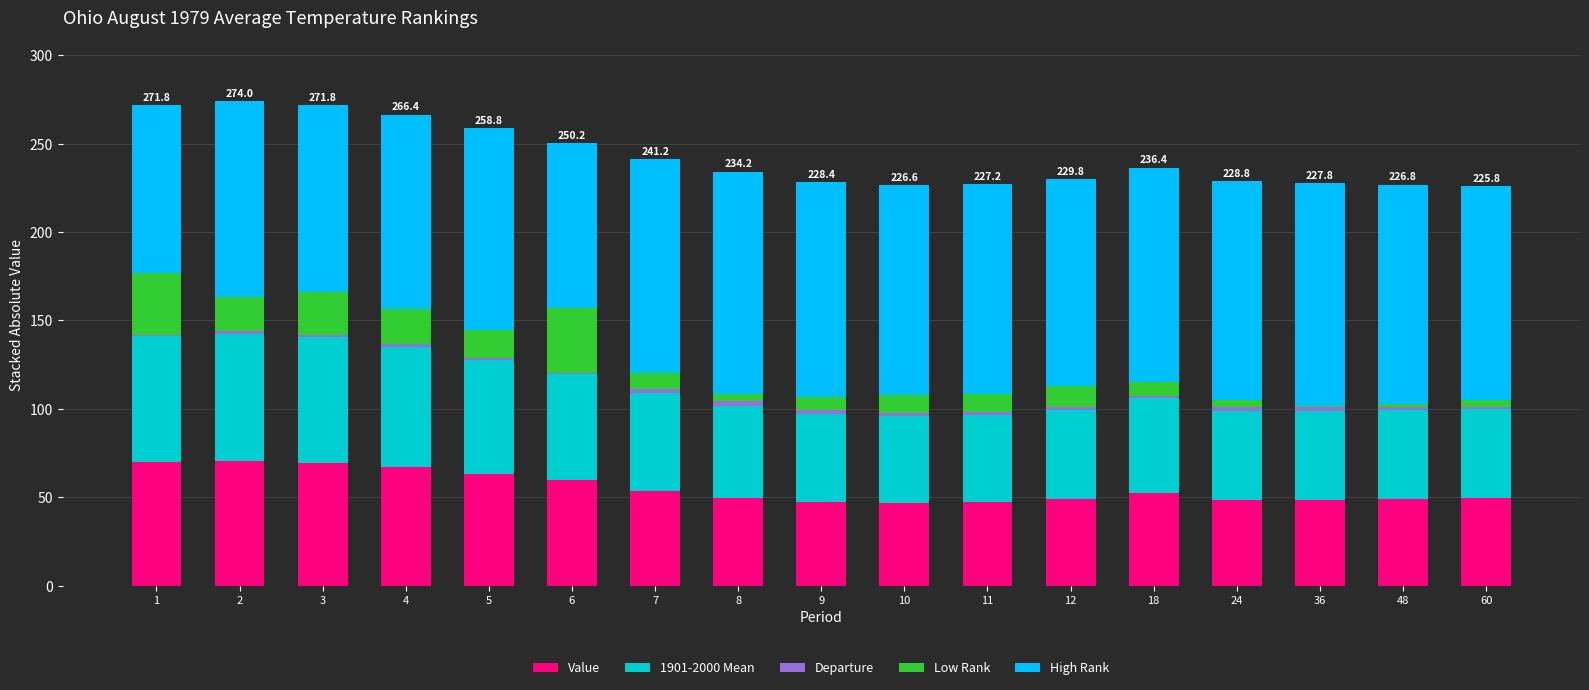

What is the maximum value for Value?

70.3